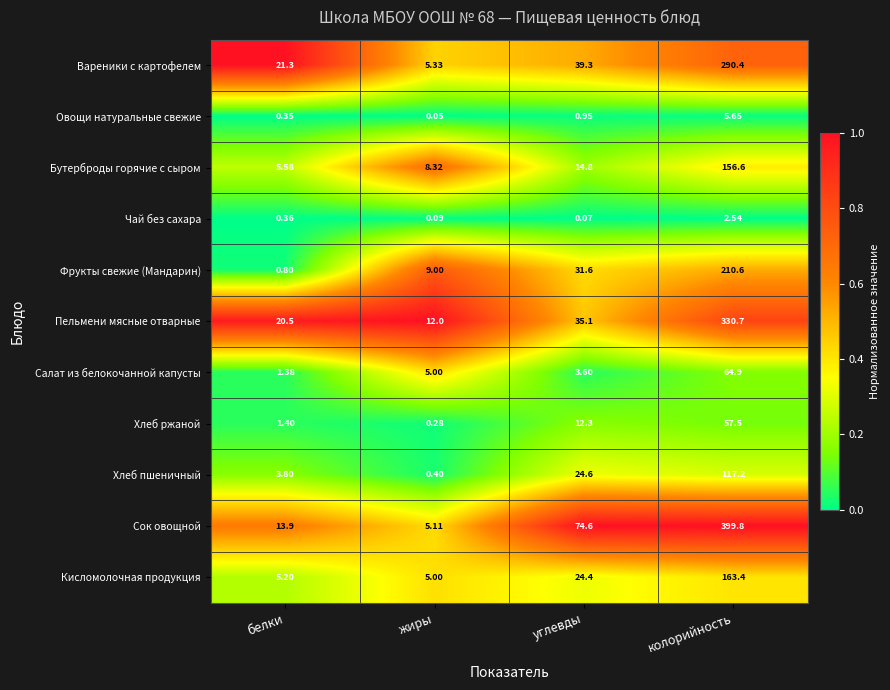

Which series has the largest total across all categories?

Сок овощной